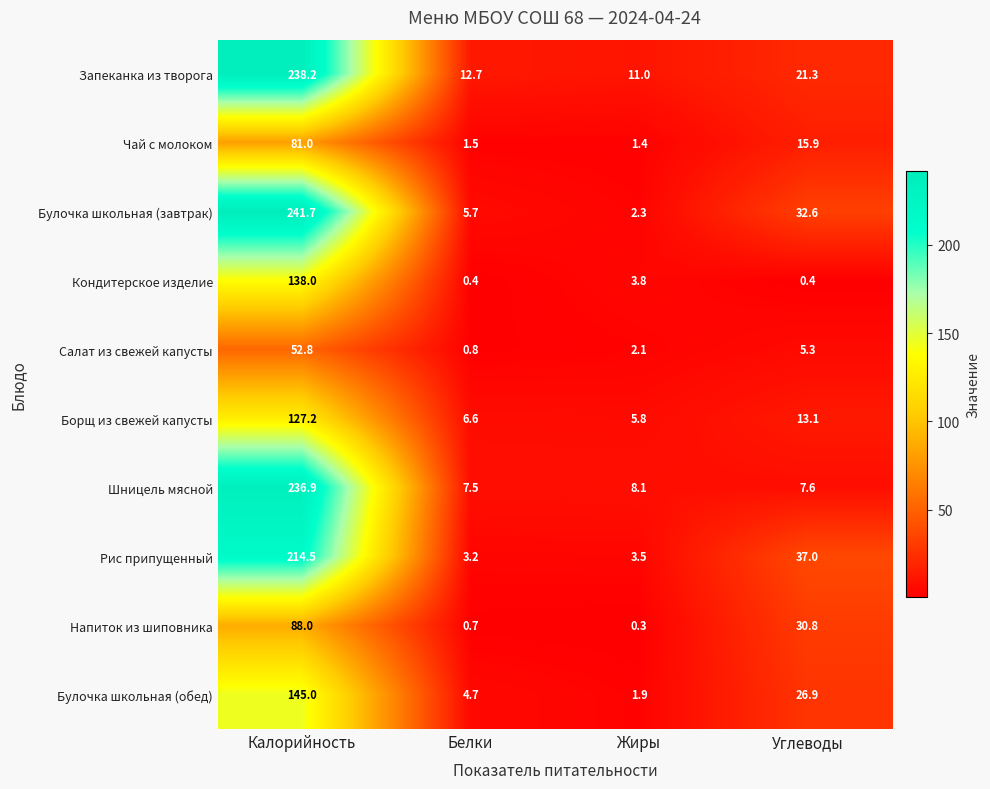

Which series has the largest range (max minus min)?

Булочка школьная (завтрак)